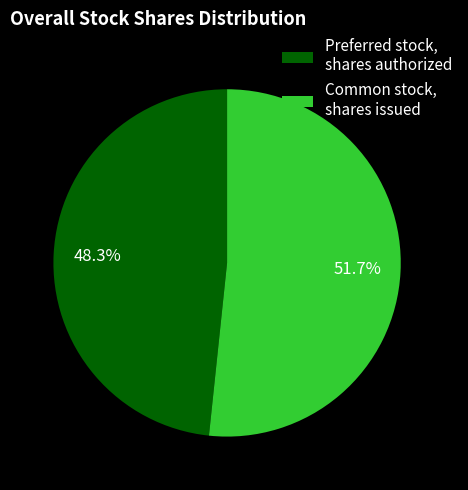

What percentage is NOT represented by Common stock, shares issued?

48.3%